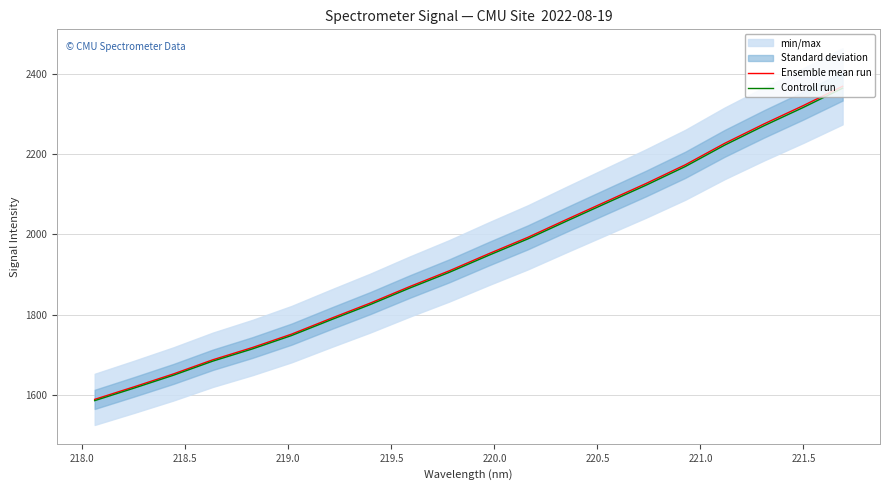

What is the highest value of the Controll run series?

2363.5